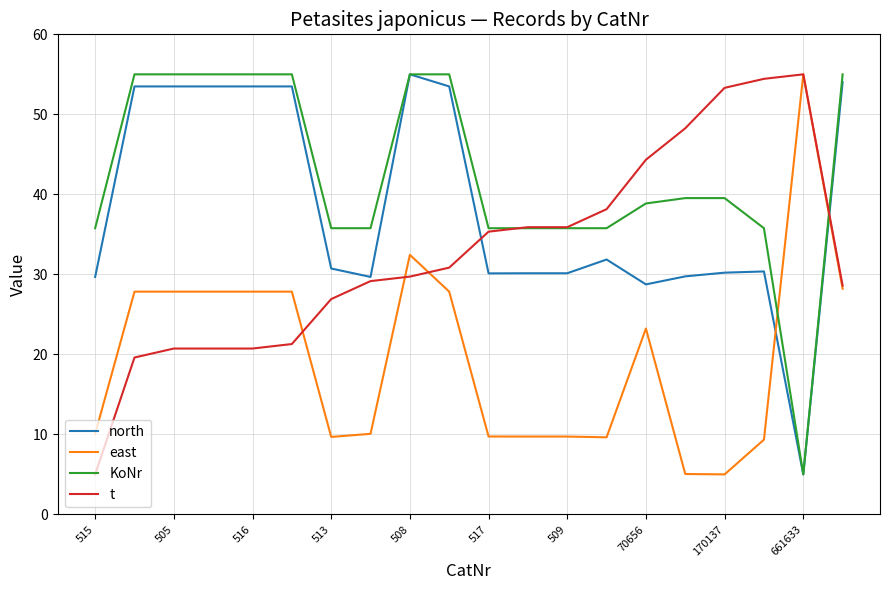

Which series has the largest total across all categories?

KoNr